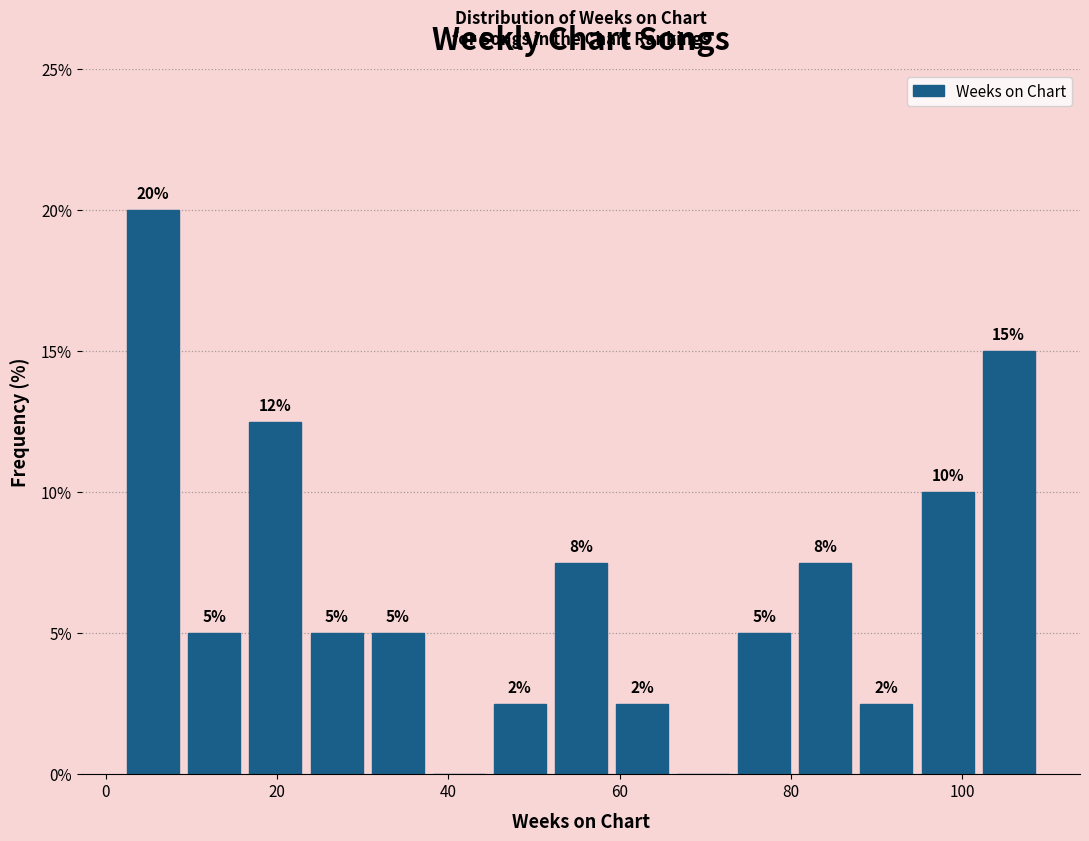

Read against the x-axis, roughly where is the centre of the tallest bar?

6